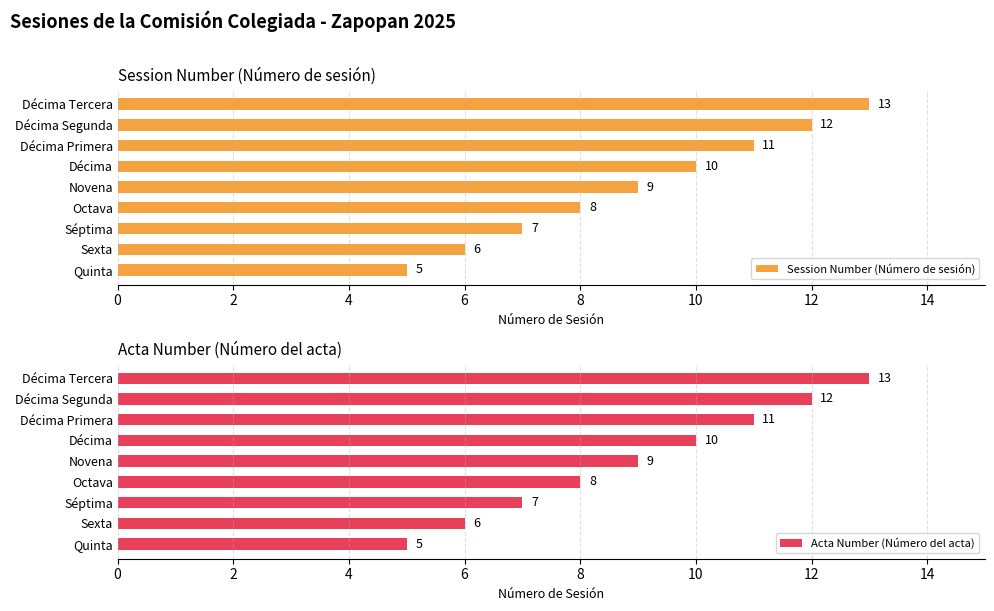

What is the difference between the second highest and minimum values in the Acta Number (Número del acta) series?

7